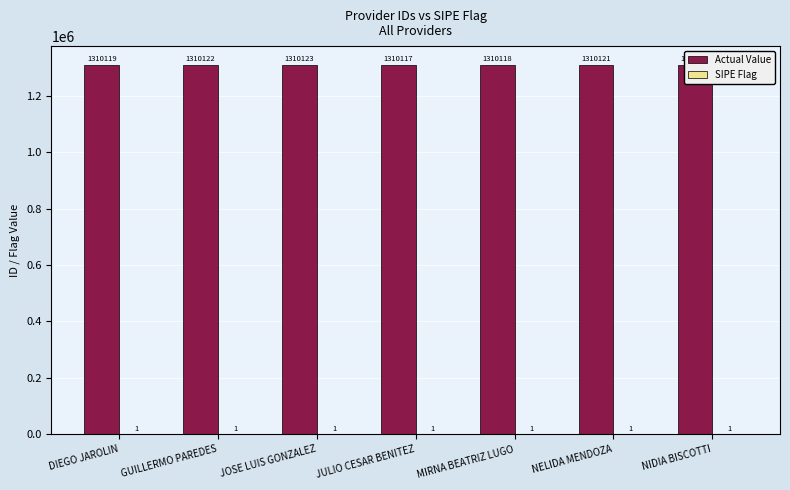

What is the sum of all Actual Value values?

9170840